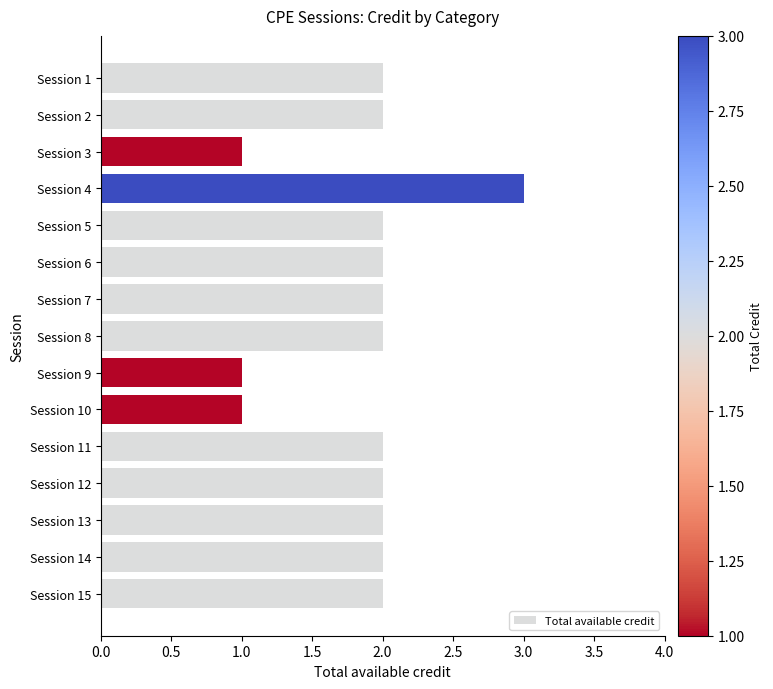

What is the value of the 7th bar from the top?

2